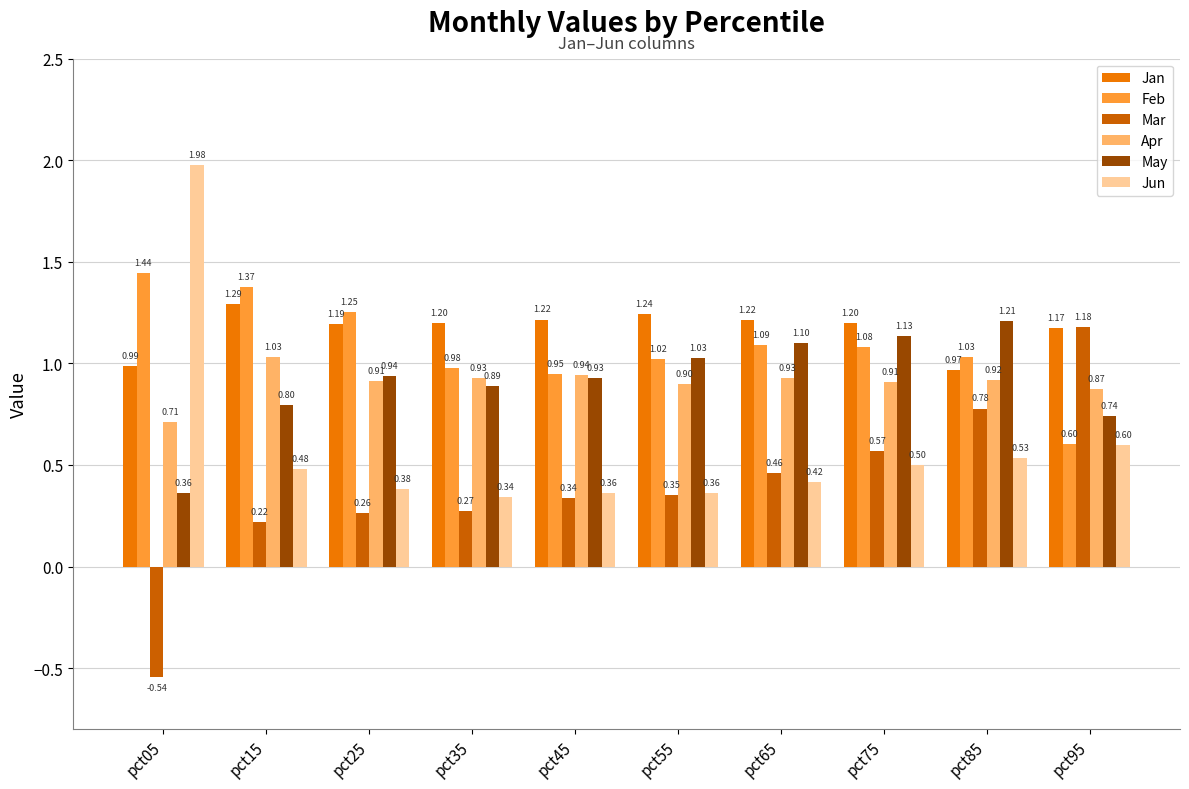

At how many categories does at least one series exceed 0?

10